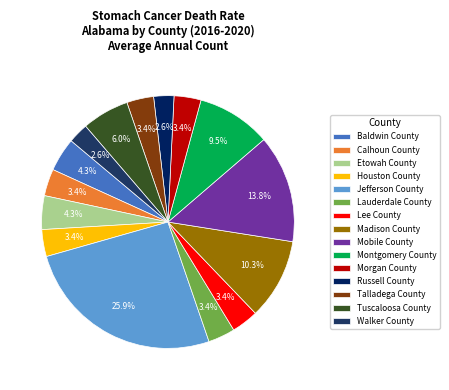

Is it true that Russell County is 9% of the pie?

False